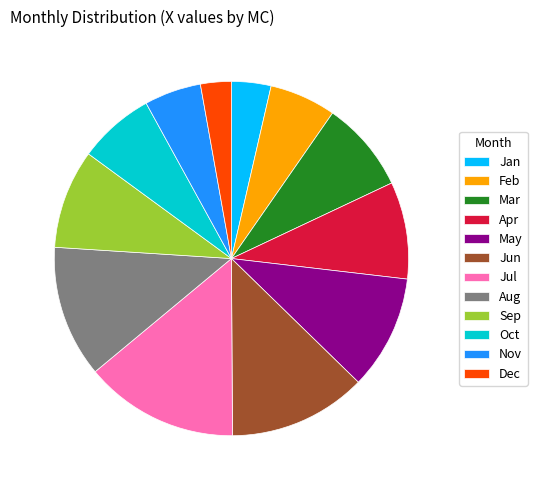

What percentage do Dec and Nov together represent?

8.0%